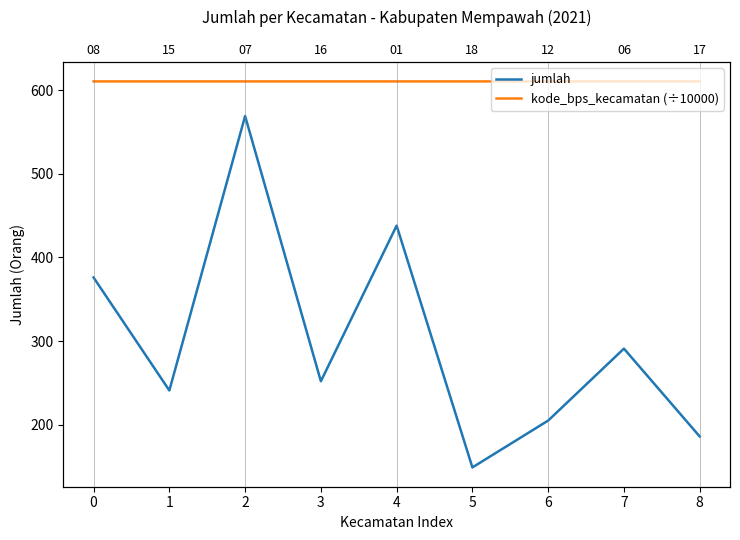

True or false: jumlah and kode_bps_kecamatan (÷10000) intersect in this chart.

False